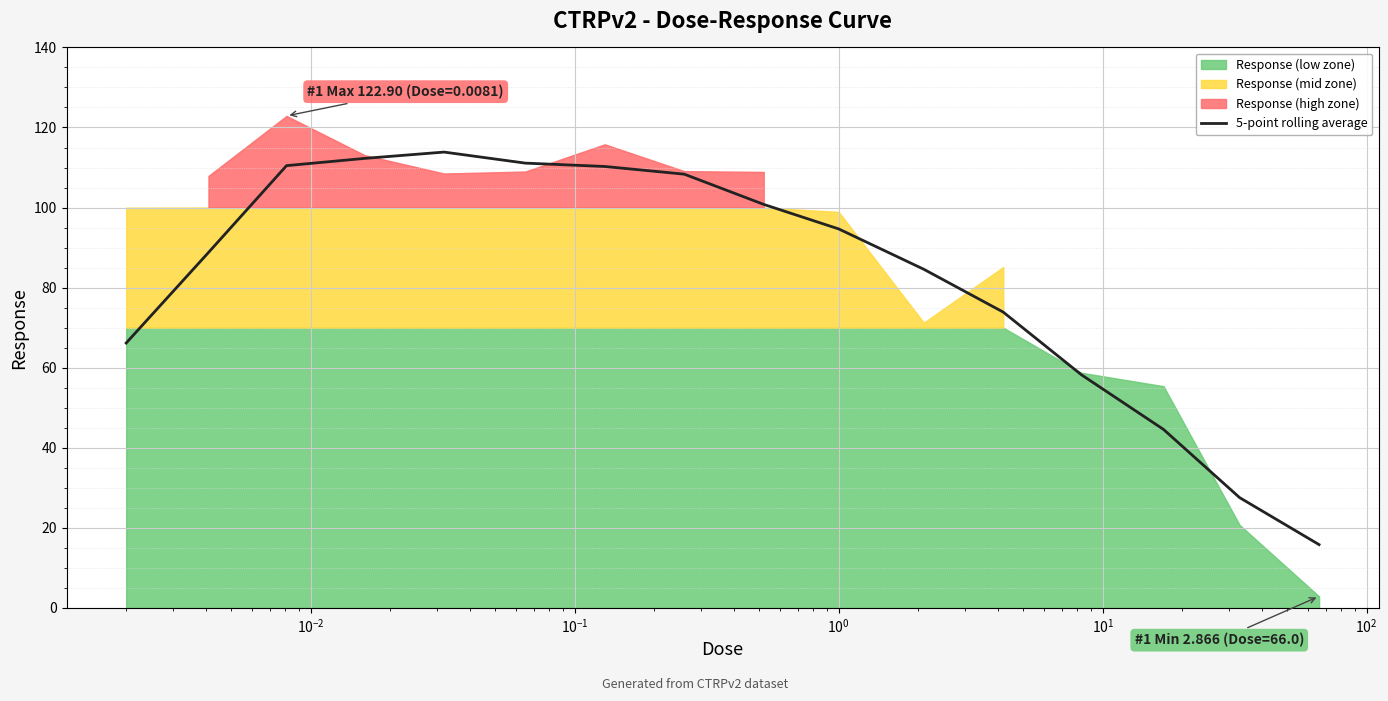

What is the maximum value for 5-point rolling average?

113.9